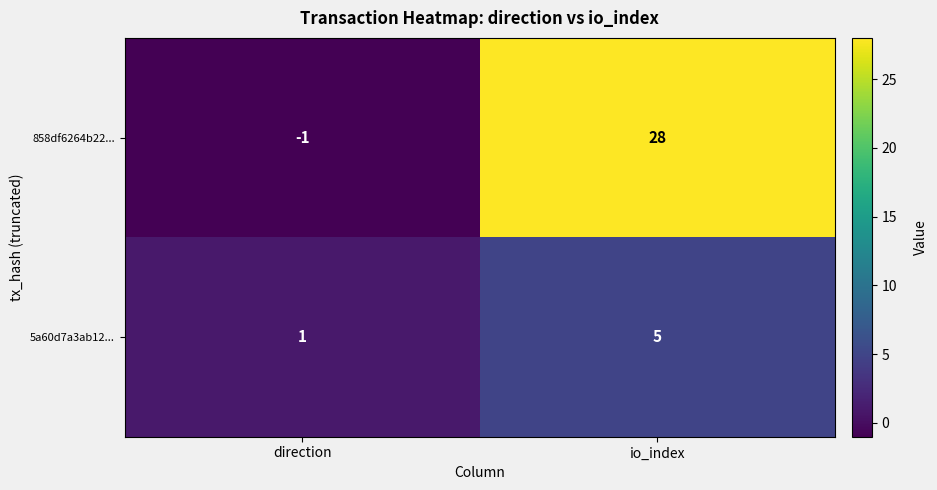

At which label is 858df6264b22... closest to 13?

direction